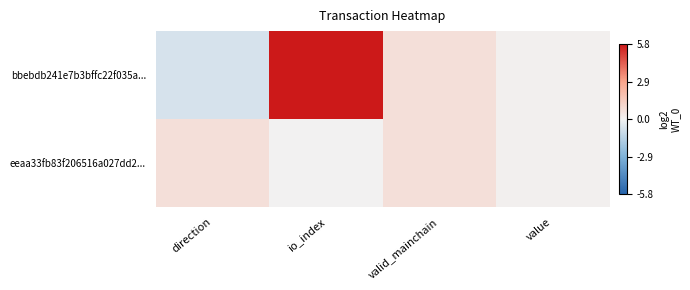

List the series in order of their overall mean, lowest first.

eeaa33fb83f206516a027dd2..., bbebdb241e7b3bffc22f035a...